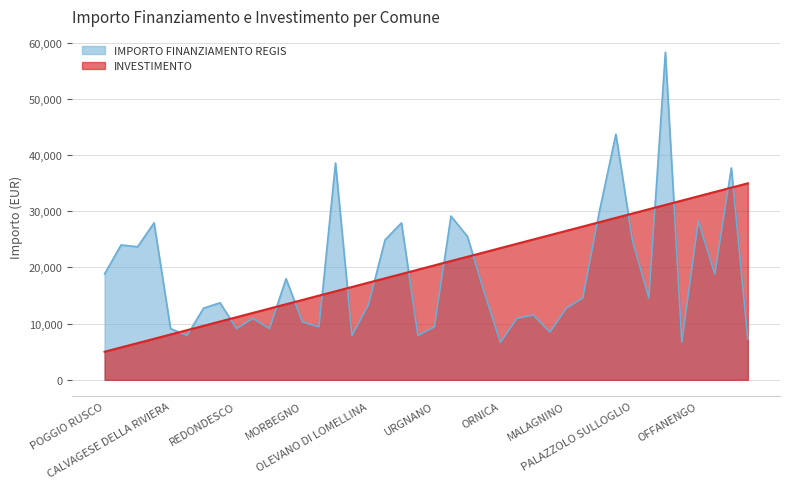

List the labels in order of value, largest first.

PADERNO DUGNANO, CHIARI, MOTTA VISCONTI, PANDINO, FAGNANO OLONA, OSSONA, OFFANENGO, MONTEGRINO VALTRAVAGLIA, PIETRA DE GIORGI, ONO SAN PIETRO, ROCCA DE GIORGI, PALAZZOLO SULLOGLIO, RODIGO, PESCHIERA BORROMEO, POGGIO RUSCO, VAIANO CREMASCO, TREVIOLO, MOZZANICA, CERETTO LOMELLINA, PIANENGO, GOITO, OLEVANO DI LOMELLINA, RODERO, MALAGNINO, MONTALTO PAVESE, SABBIONETA, PAVIA, MORBEGNO, OLGIATE OLONA, URGNANO, CALVAGESE DELLA RIVIERA, REDONDESCO, RONCOLA, BONEMERSE, OLIVETO LARIO, ZINASCO, PARONA, NOVATE MEZZOLA, ORNICA, VALFURVA